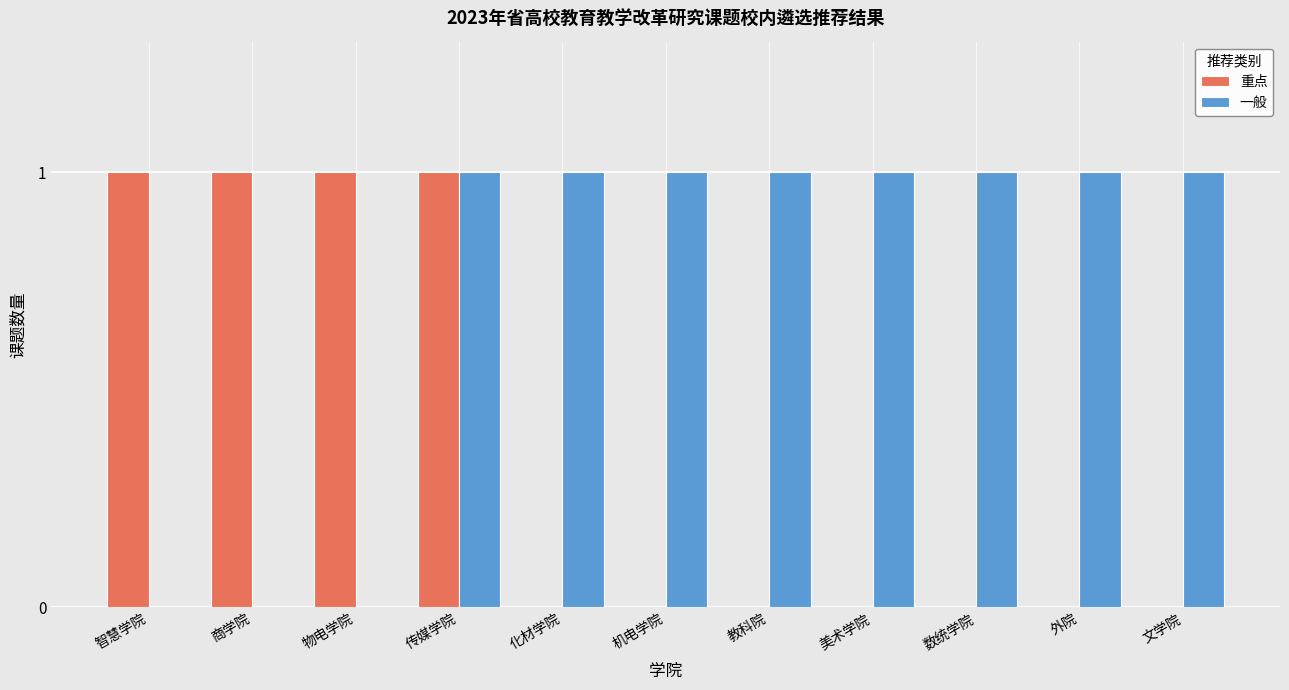

Which series has the largest total across all categories?

一般